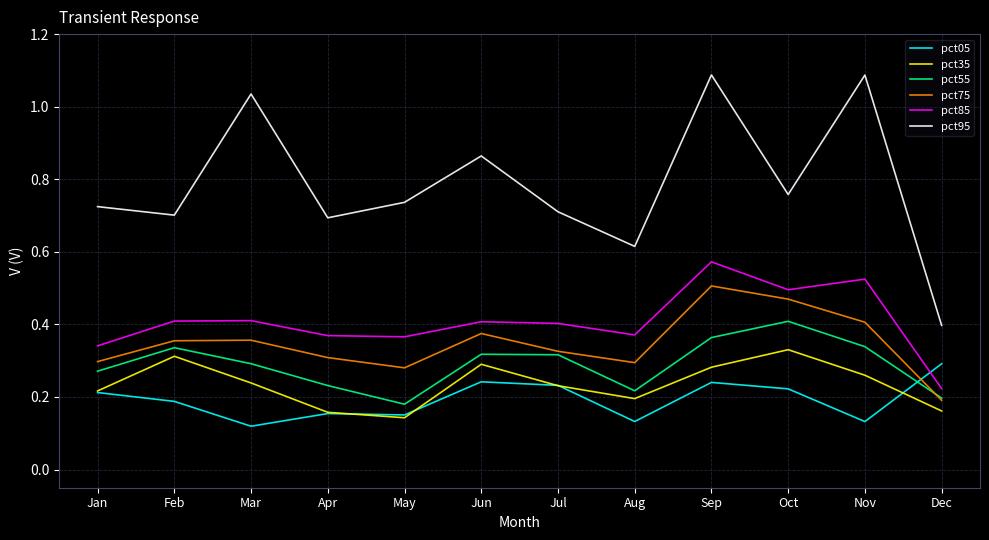

How many interior local peaks does the pct95 series have?

4